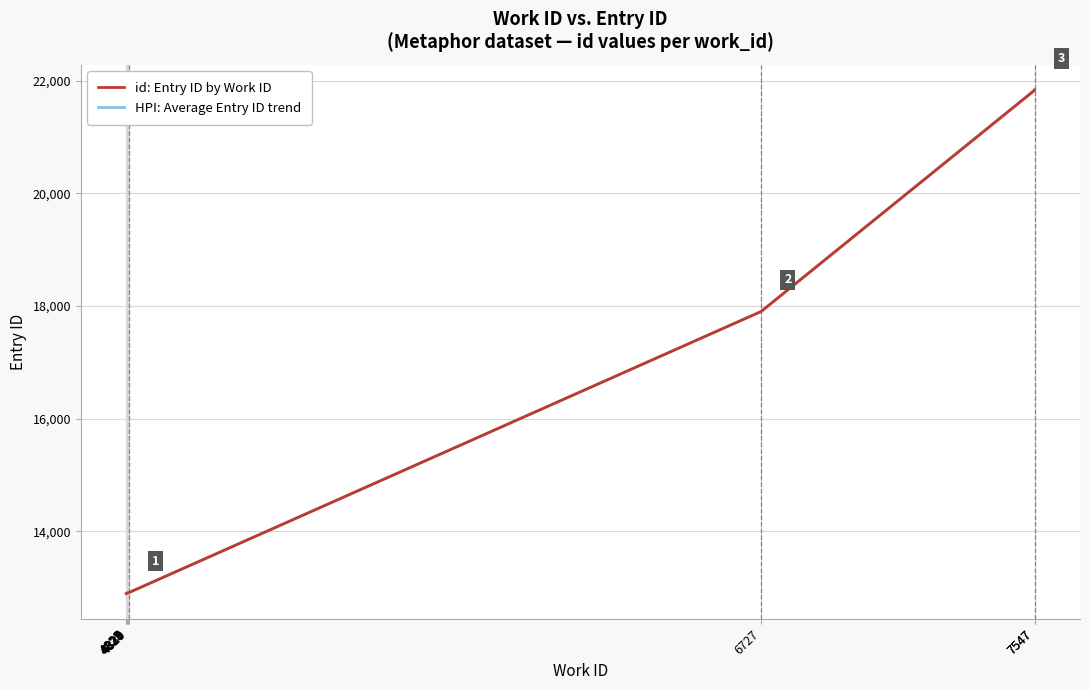

What is the ratio of the value at 4823 to the value at 6727?

0.7